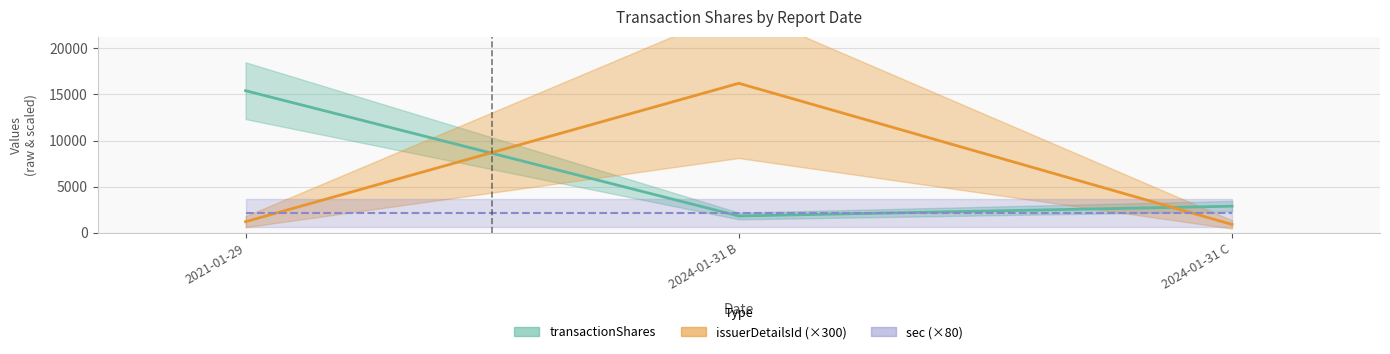

What is the difference between the maximum and second lowest values in the issuerDetailsId series?

15000